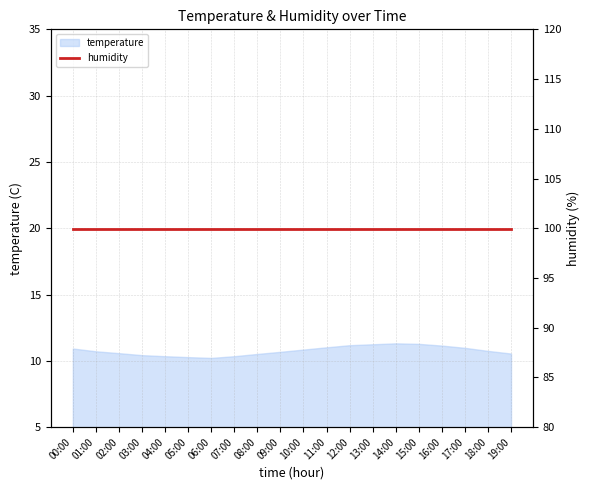

At which category does the data reach its first local peak?

14:00